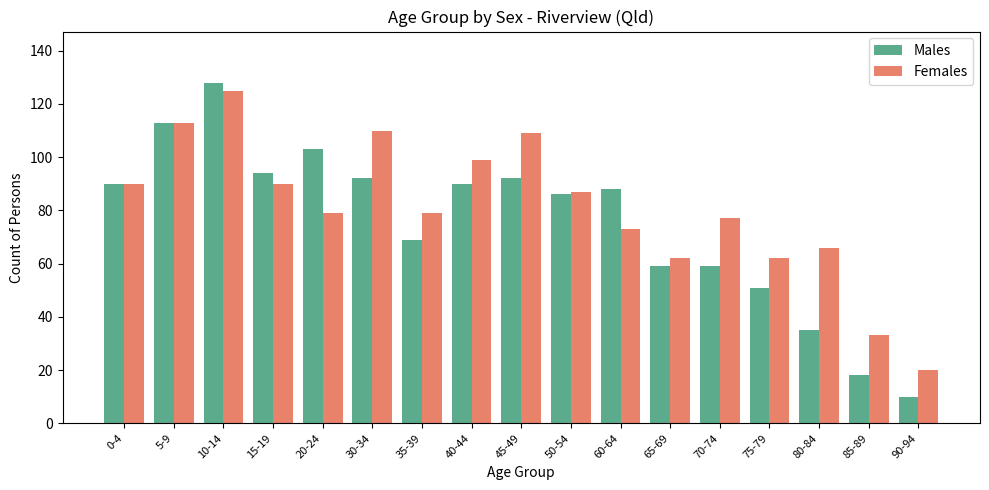

Reading right to left, extract all data points from this chart.

Males: 90-94=10	85-89=18	80-84=35	75-79=51	70-74=59	65-69=59	60-64=88	50-54=86	45-49=92	40-44=90	35-39=69	30-34=92	20-24=103	15-19=94	10-14=128	5-9=113	0-4=90
Females: 90-94=20	85-89=33	80-84=66	75-79=62	70-74=77	65-69=62	60-64=73	50-54=87	45-49=109	40-44=99	35-39=79	30-34=110	20-24=79	15-19=90	10-14=125	5-9=113	0-4=90